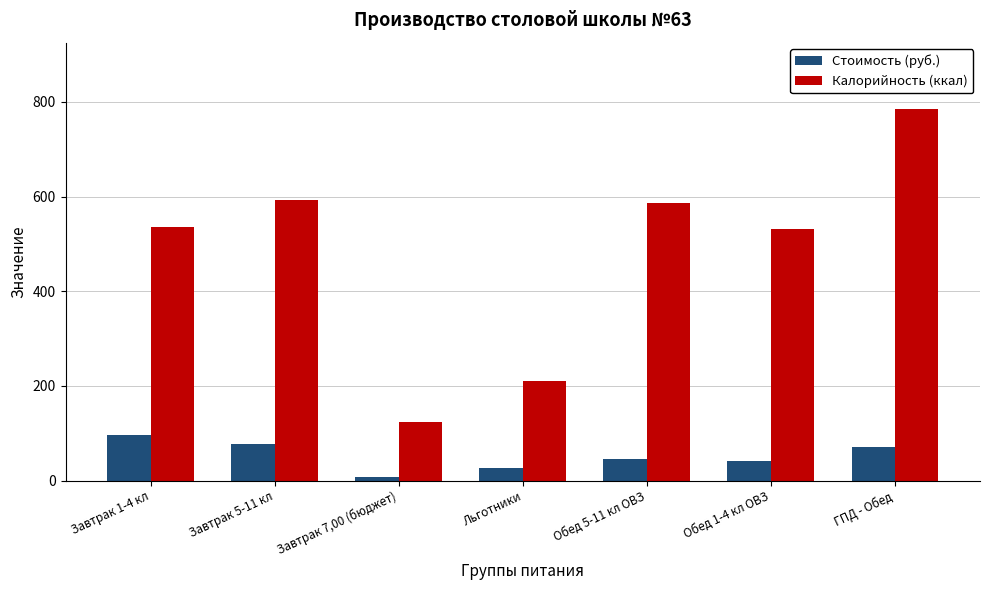

Between Завтрак 5-11 кл and Завтрак 7,00 (бюджет), which series saw the biggest shift?

Калорийность (ккал)